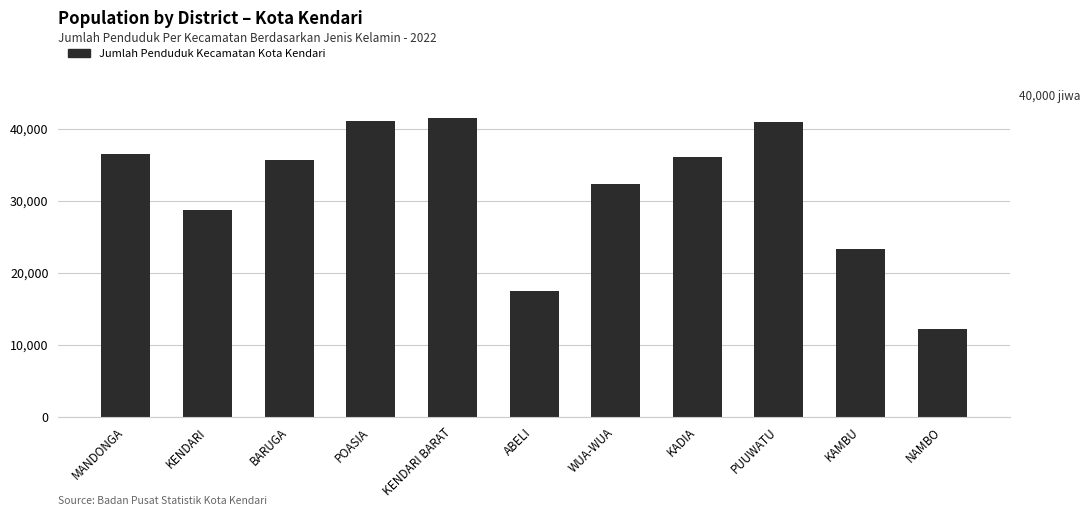

At which category does the chart reach its peak across all series?

KENDARI BARAT